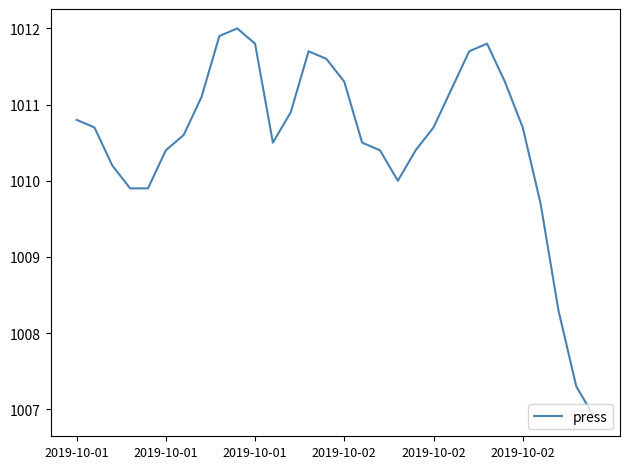

What is the difference between the maximum and minimum values?

5.1